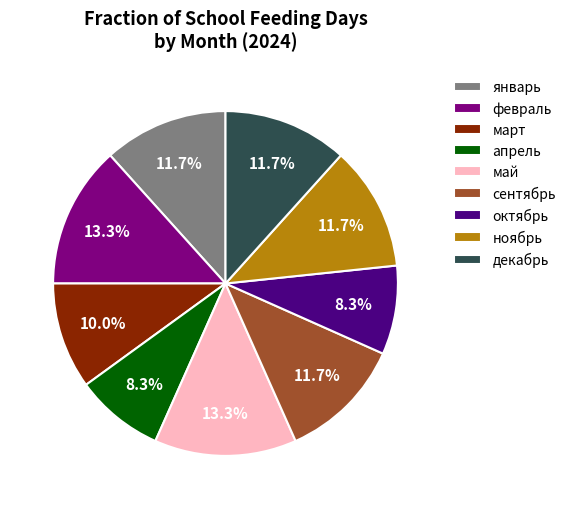

How many segments does this pie chart have?

9